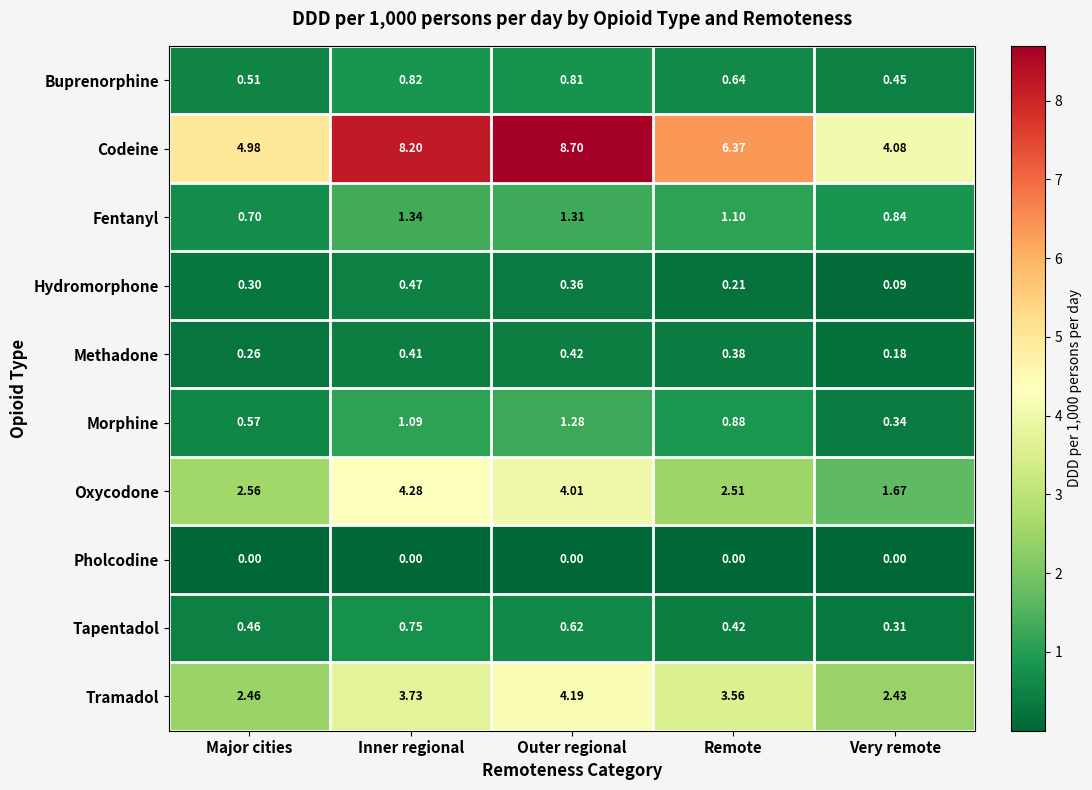

At which label is Morphine closest to 0?

Very remote